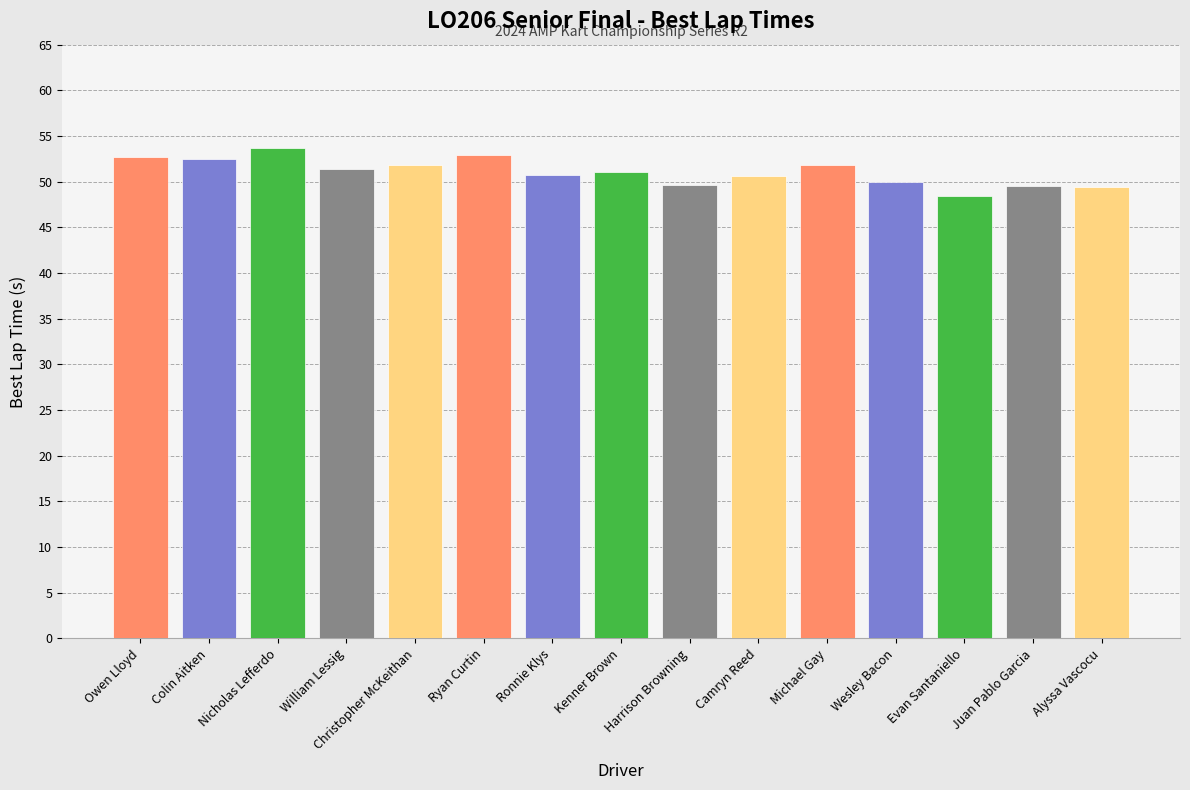

How many values are below 51?

7